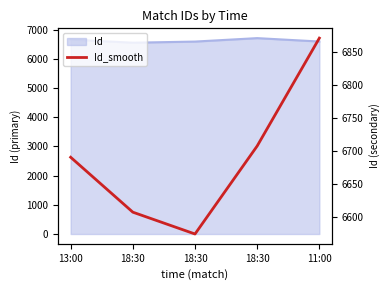

Where does the data first go above 6691?

18:30